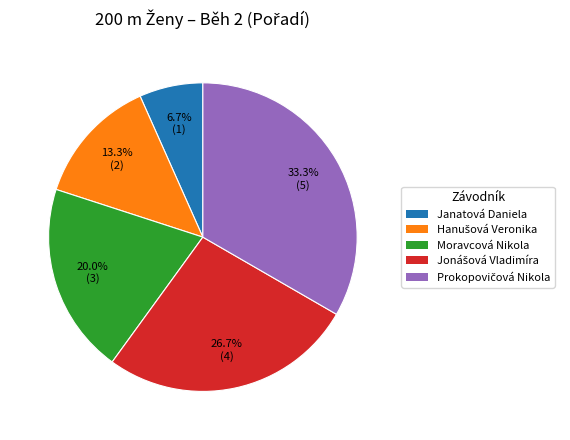

Does Janatová Daniela represent more than half of the total?

No